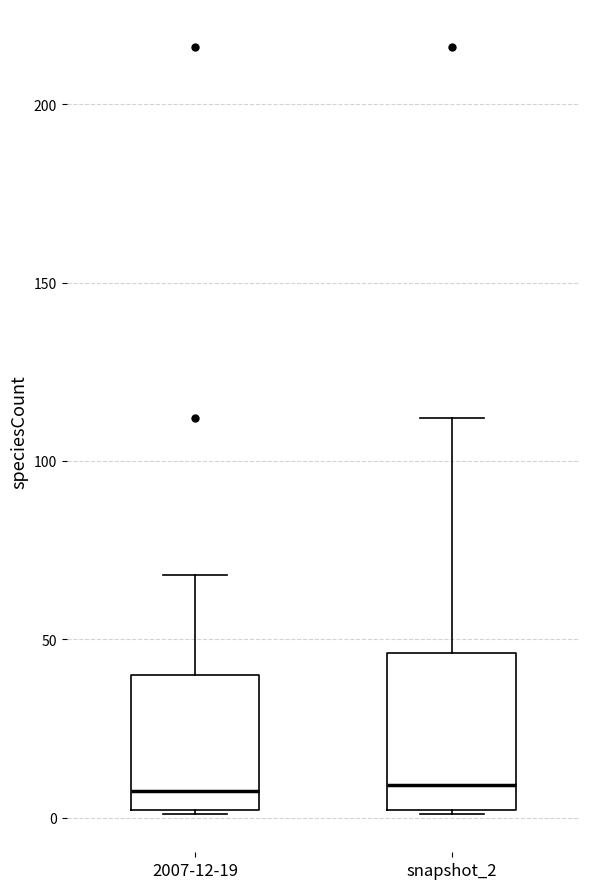

Comparing the boxes themselves (not the whiskers), which one is the tallest?

snapshot_2